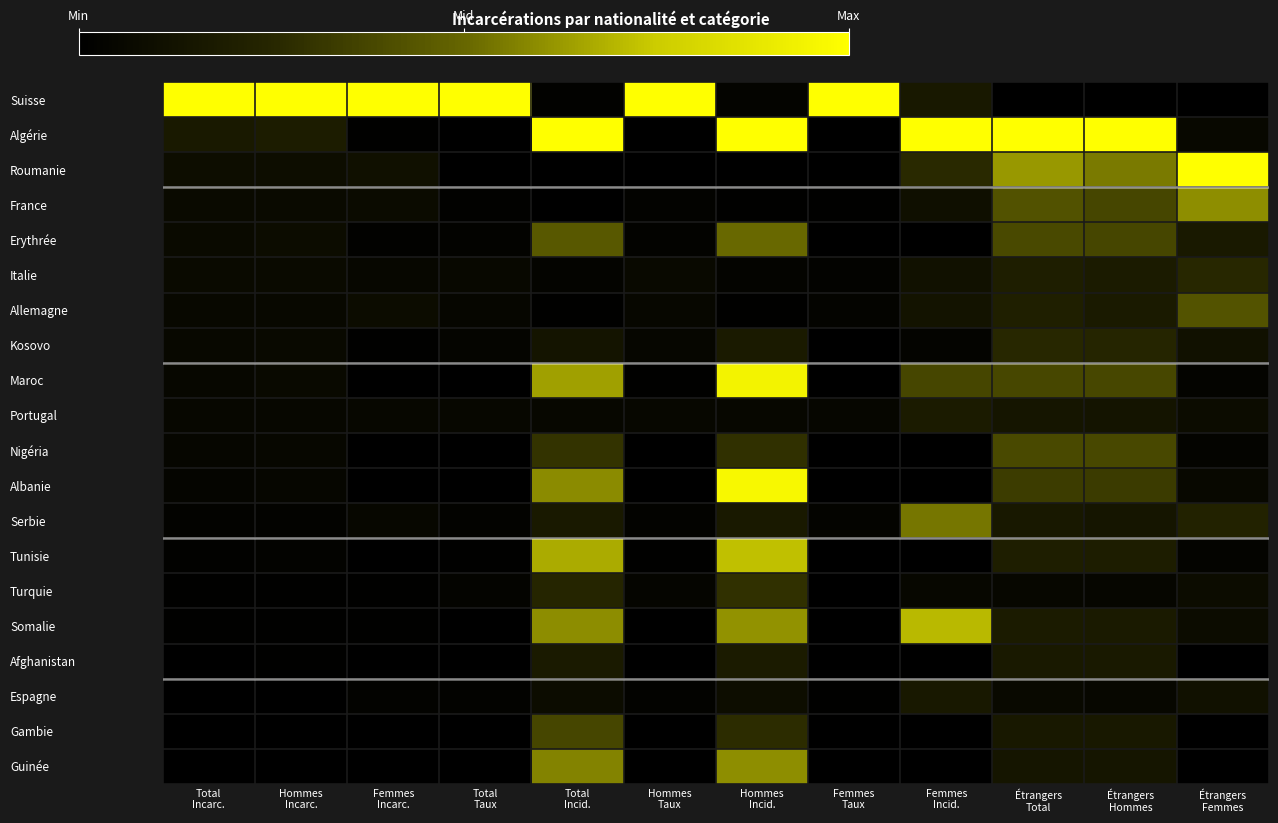

Rank the series by their maximum value, from lowest to highest.

Espagne, Portugal, Afghanistan, Kosovo, Italie, Turquie, Gambie, Nigéria, Allemagne, Erythrée, Serbie, France, Guinée, Somalie, Tunisie, Maroc, Albanie, Suisse, Algérie, Roumanie